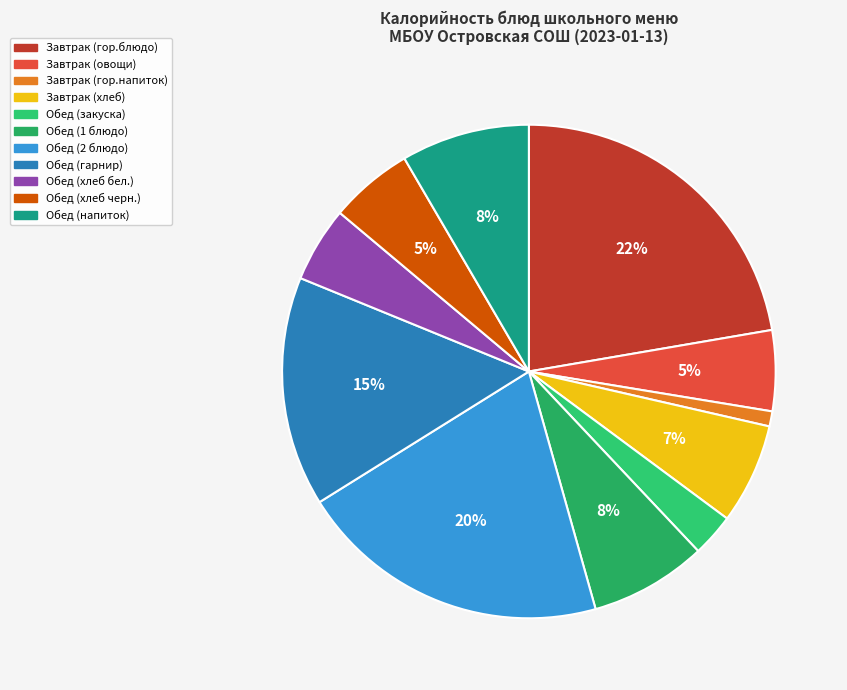

Which category has the smallest portion of the pie?

Завтрак (гор.напиток)